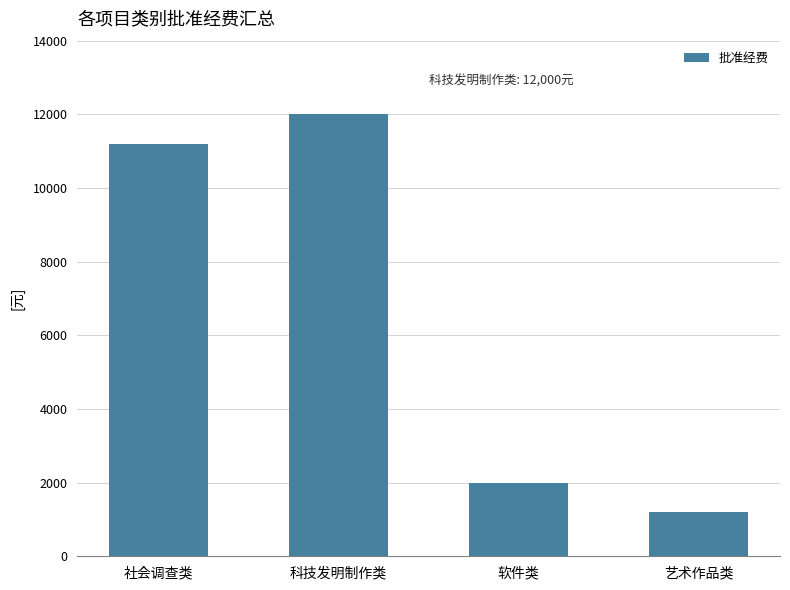

What is the average value?

6600